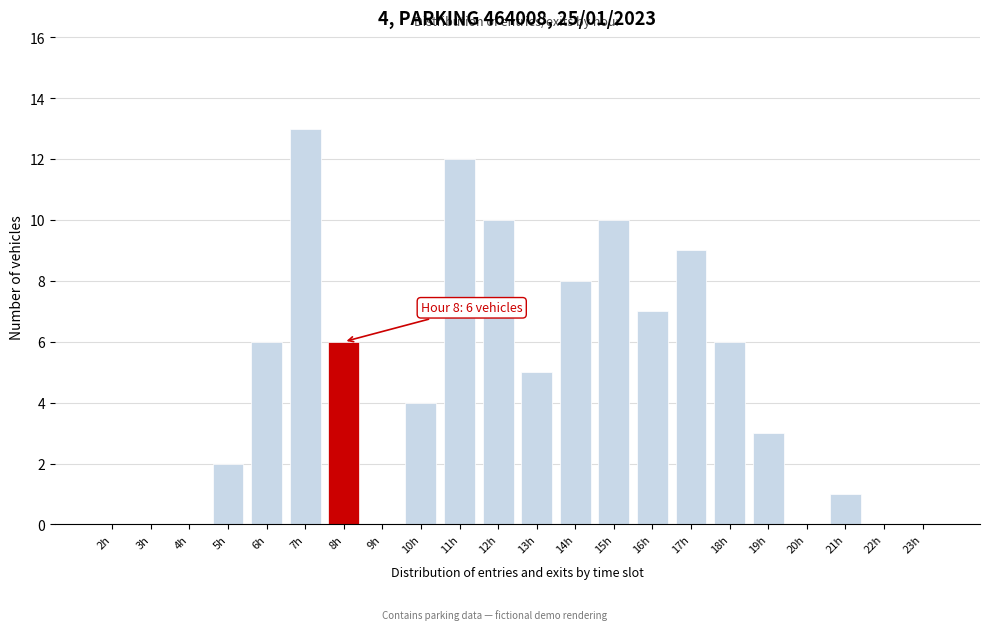

Reading left to right, what are all the values shown in this chart?

2h=0	3h=0	4h=0	5h=2	6h=6	7h=13	8h=6	9h=0	10h=4	11h=12	12h=10	13h=5	14h=8	15h=10	16h=7	17h=9	18h=6	19h=3	20h=0	21h=1	22h=0	23h=0